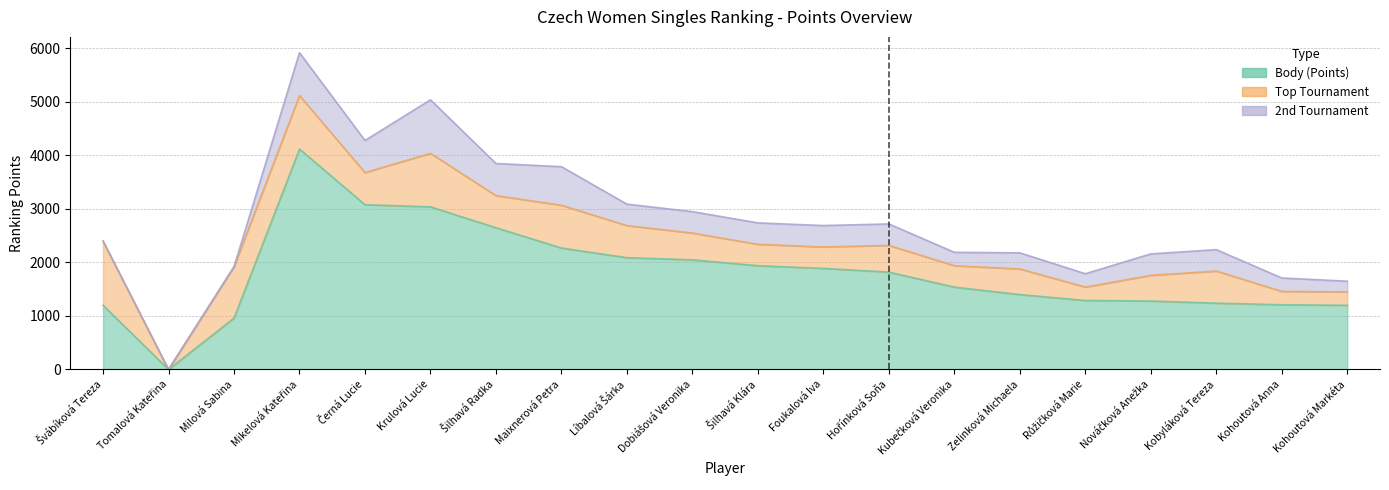

What is the difference between the maximum and minimum values in the 2nd Tournament series?

1000